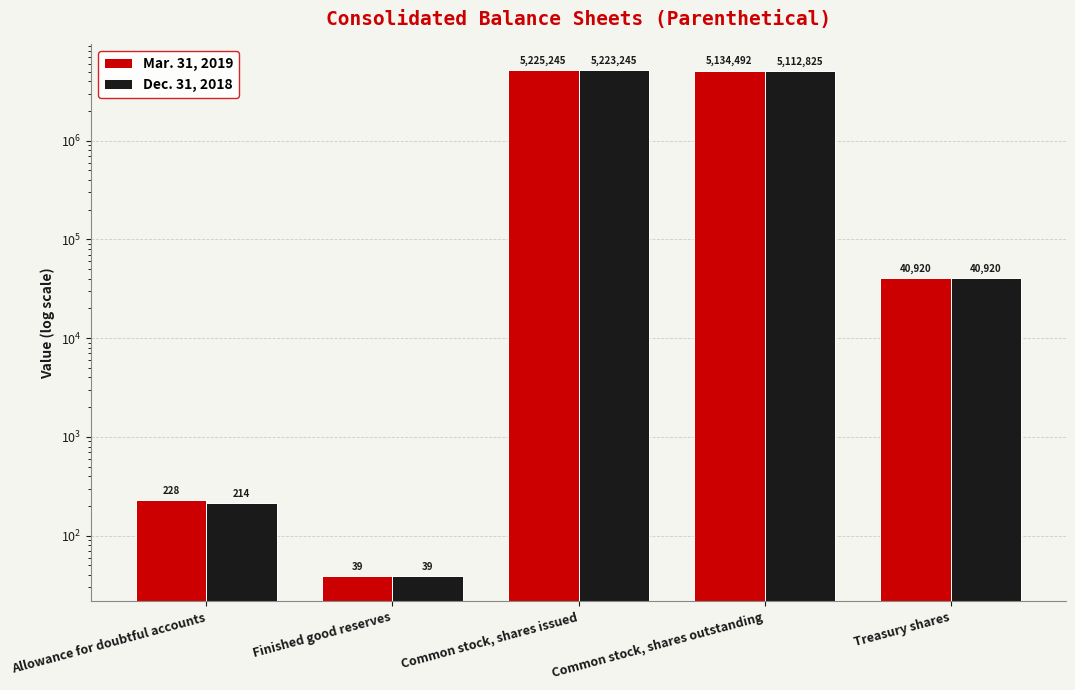

Does the chart contain stacked bars?

No